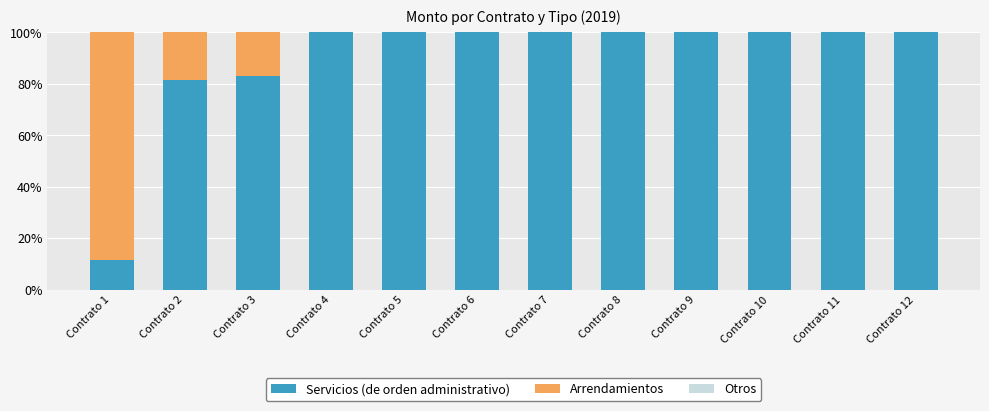

Reading left to right, list the values for the Servicios (de orden administrativo) series.

Contrato 1=11.6	Contrato 2=81.6	Contrato 3=83.3	Contrato 4=100.0	Contrato 5=100.0	Contrato 6=100.0	Contrato 7=100.0	Contrato 8=100.0	Contrato 9=100.0	Contrato 10=100.0	Contrato 11=100.0	Contrato 12=100.0